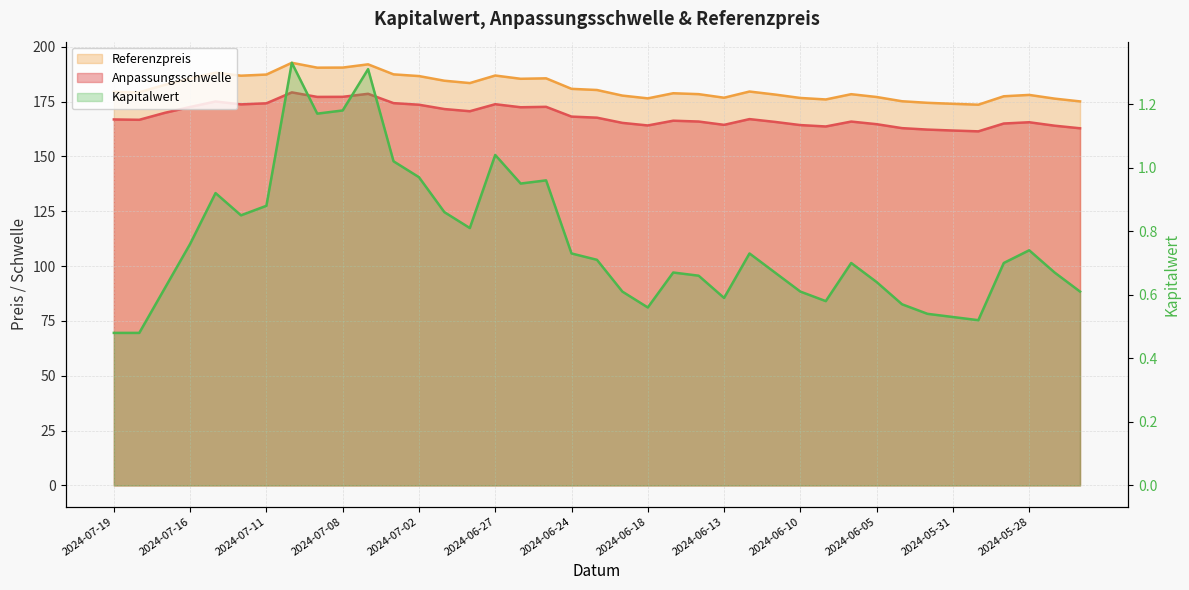

List the series in order of their peak value, highest first.

Referenzpreis, Anpassungsschwelle, Kapitalwert